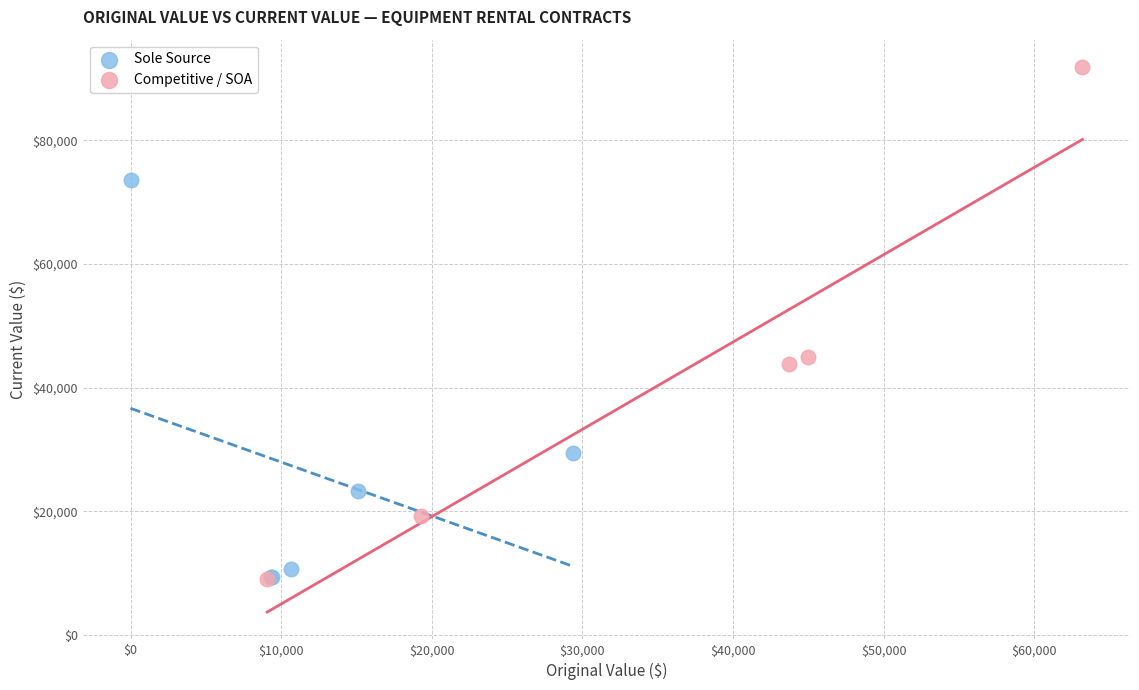

What are all the series names shown in the legend?

Sole Source, Competitive / SOA